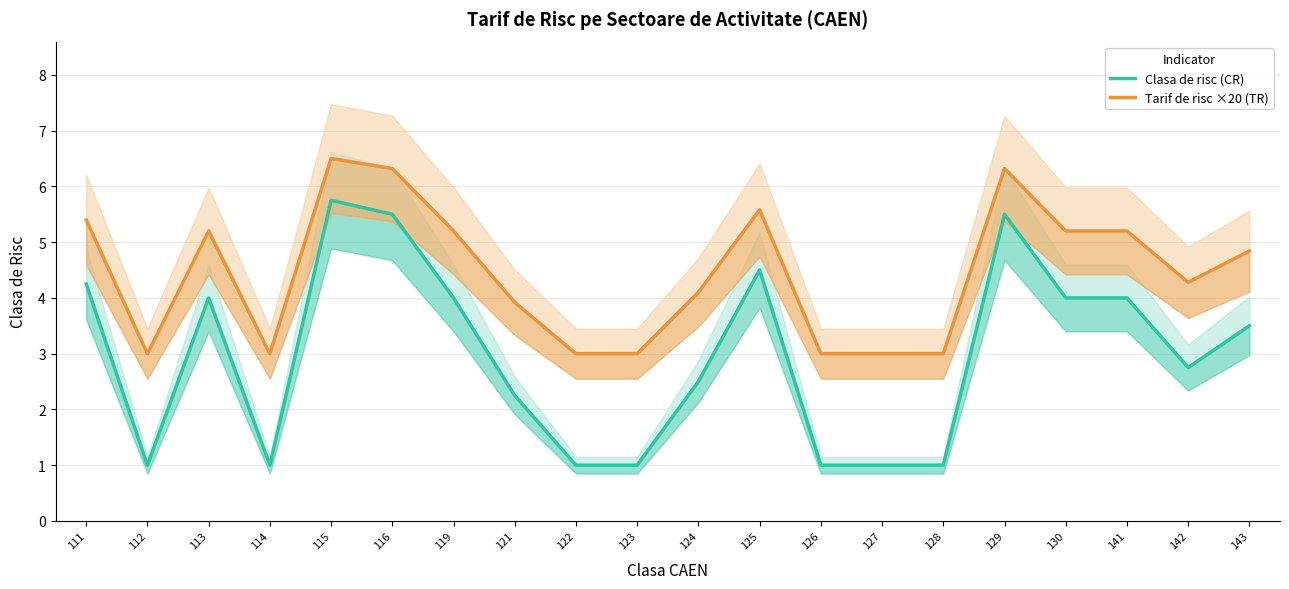

List the labels in order of Clasa de risc (CR) value, smallest first.

112, 114, 122, 123, 126, 127, 128, 121, 124, 142, 143, 113, 119, 130, 141, 111, 125, 116, 129, 115